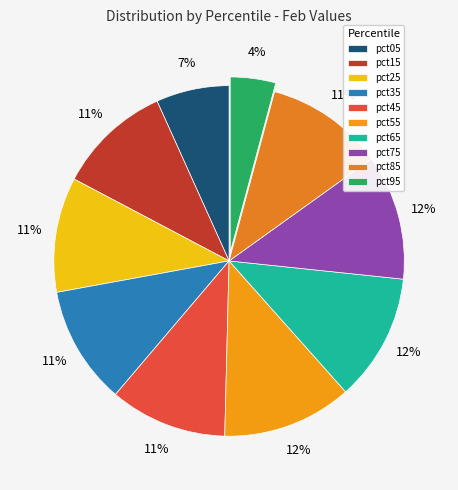

To the nearest percent, what is the average slice percentage?

10%